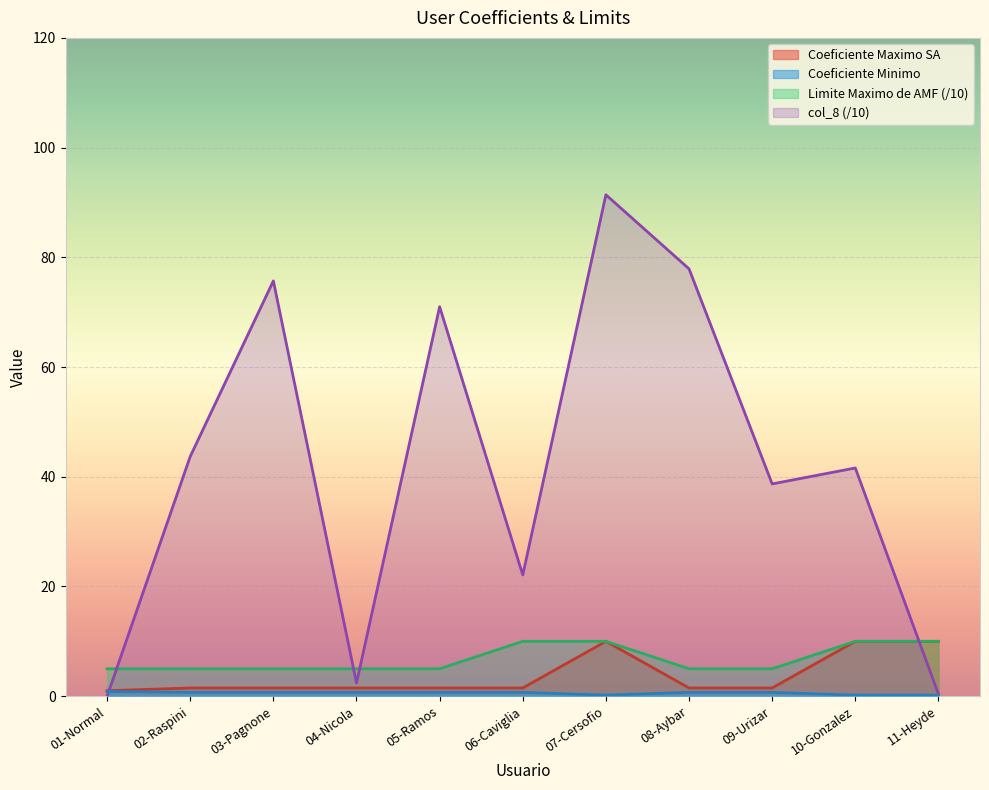

Does the chart display data point markers on the line(s)?

No